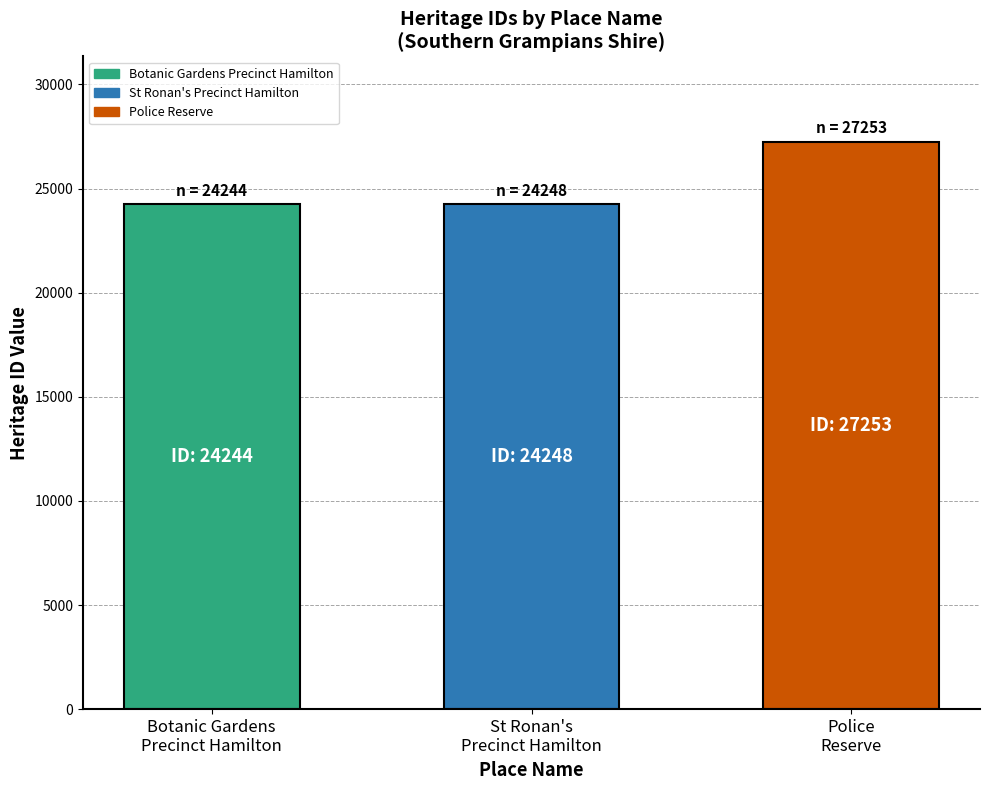

What is the minimum value shown in the chart?

24244